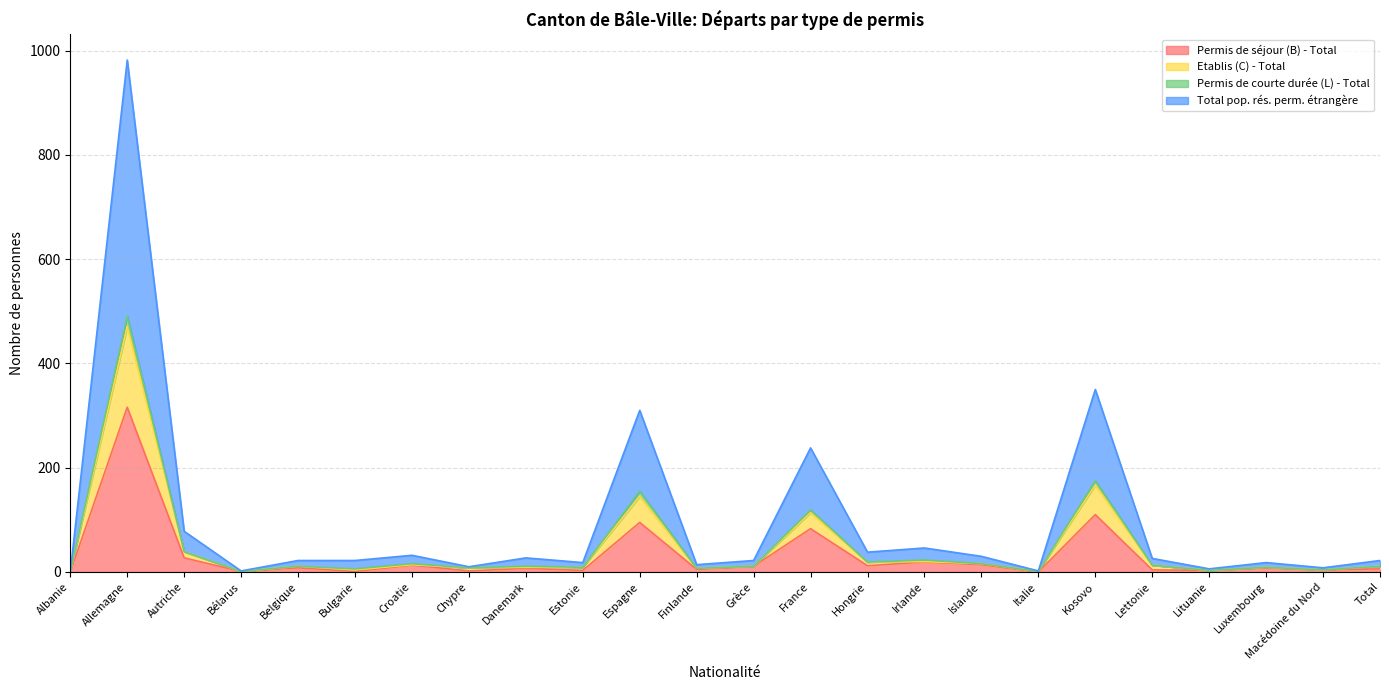

What is the difference between the highest and lowest values at Danemark?

20